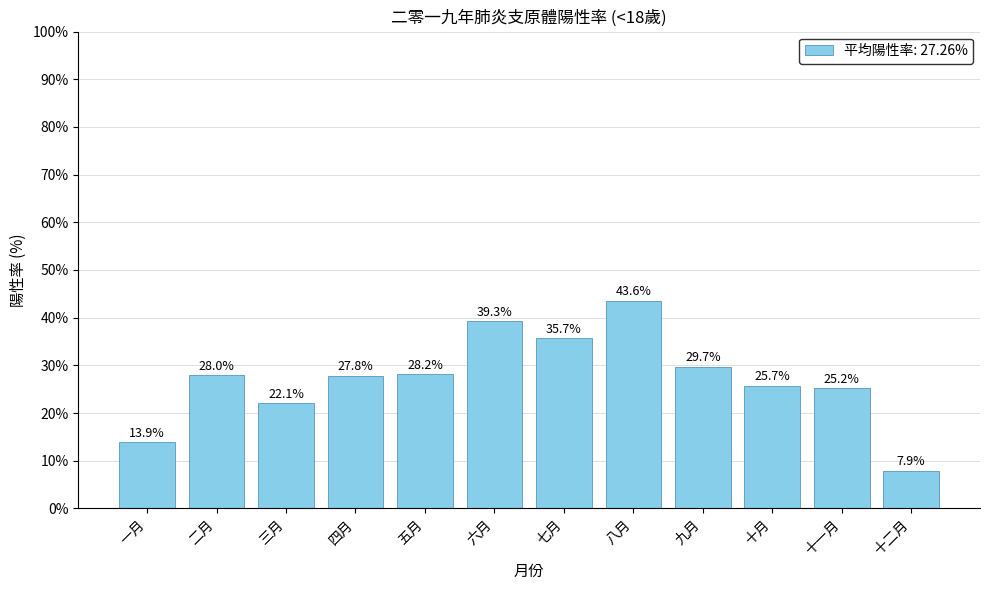

What position from the left is 二月?

2